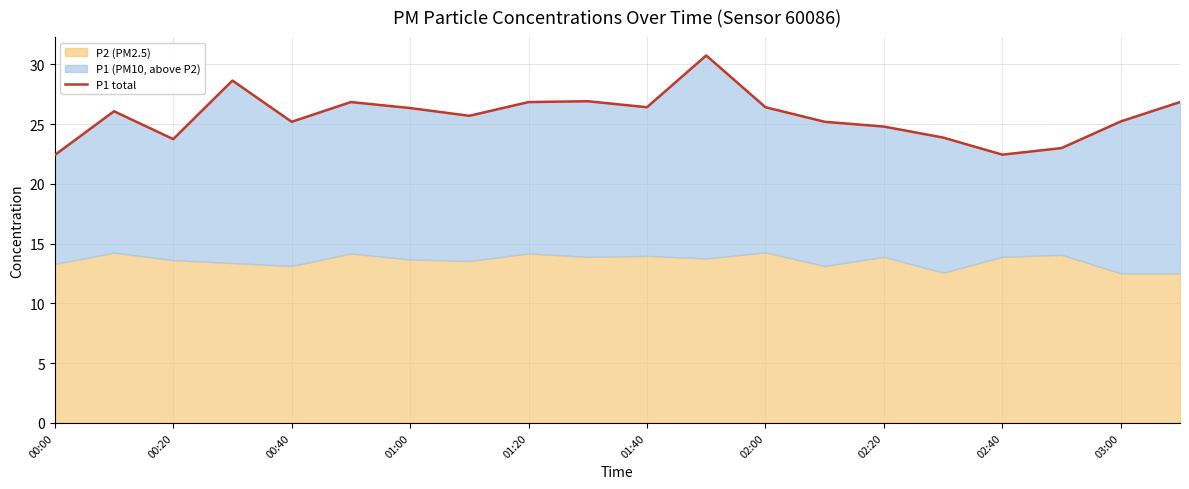

At which category does the data reach its first local valley?

00:20